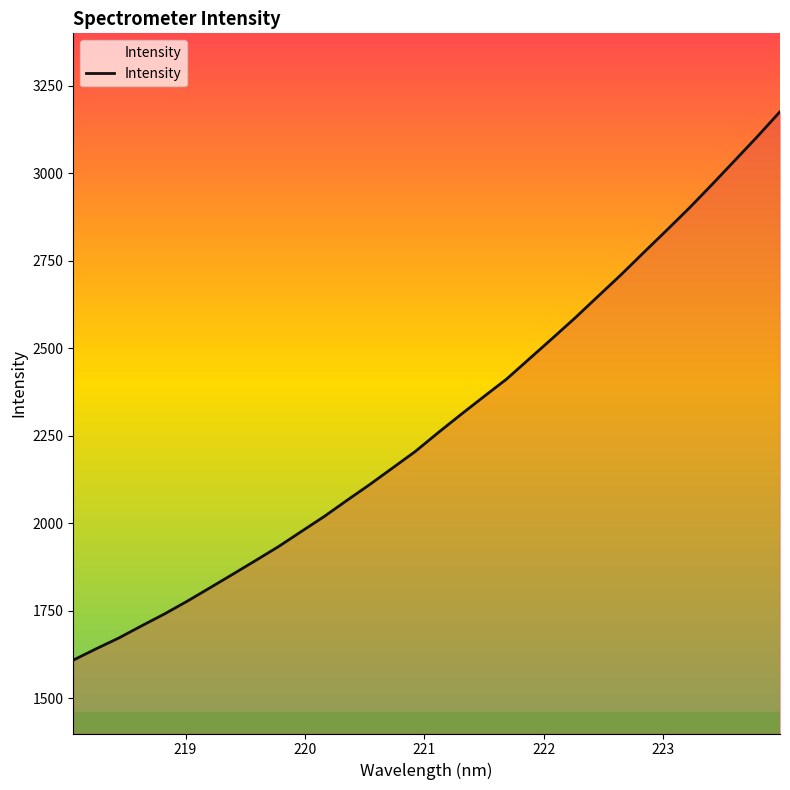

What is the difference between the maximum and minimum values?

1566.5